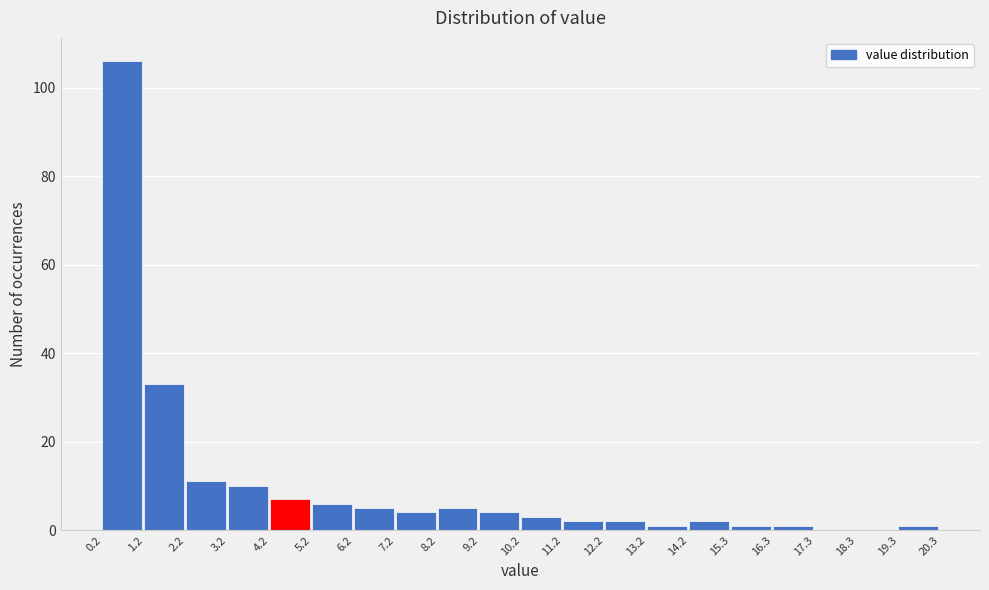

How tall is the bar that spans 3.2 to 4.2 on the x-axis? The values are not printed on the chart, so give them approximately, as read against the axis.

10